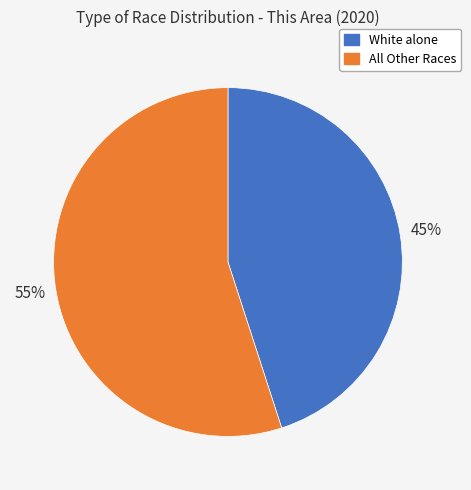

To the nearest percent, what is the difference between the All Other Races and White alone slice percentages?

10%